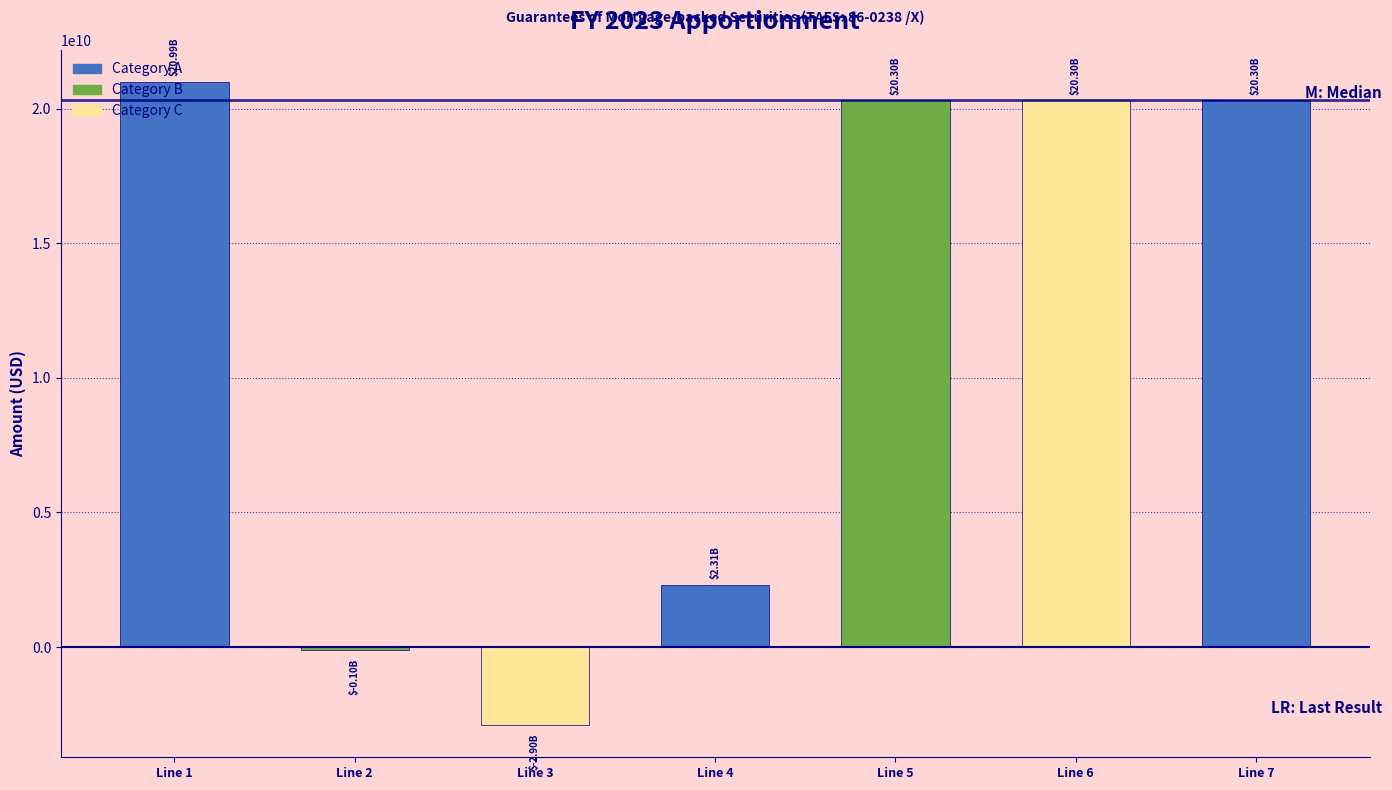

What is the difference between the maximum and minimum values?

23887029141